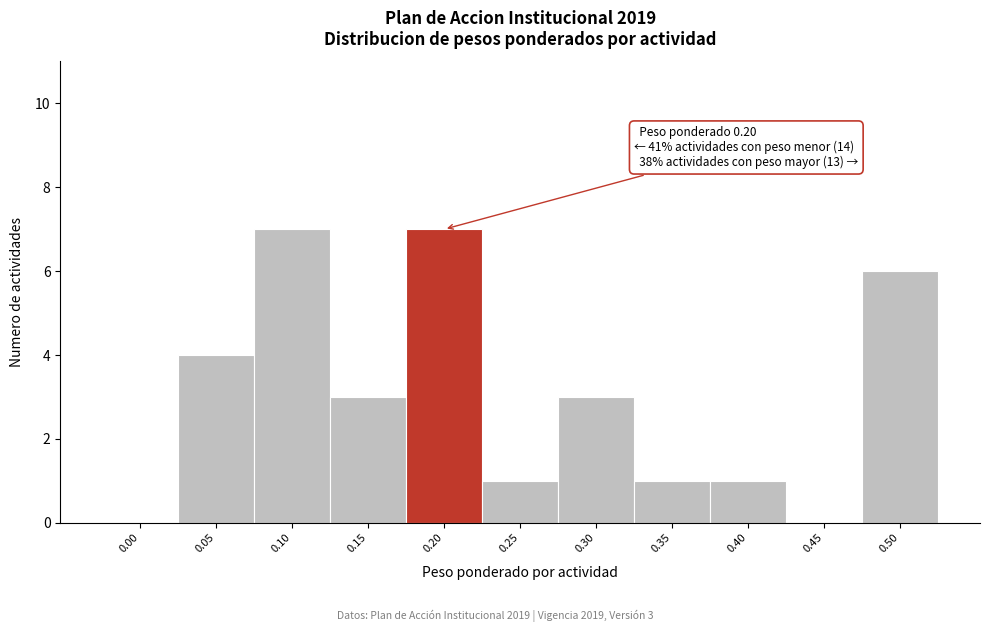

Reading left to right, extract all data points from this chart.

0.00=0	0.05=4	0.10=7	0.15=3	0.20=7	0.25=1	0.30=3	0.35=1	0.40=1	0.45=0	0.50=6